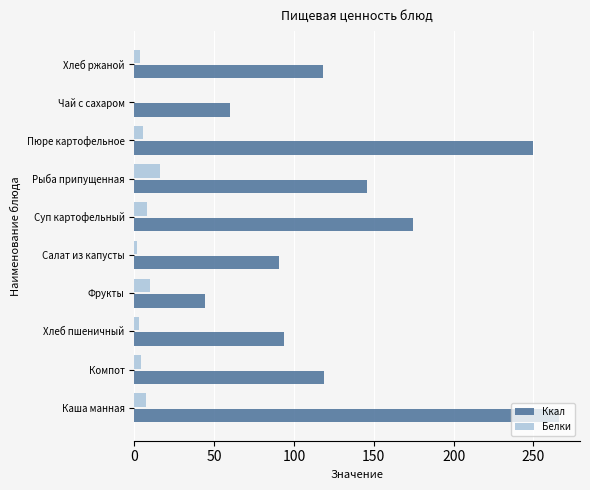

At which label is Ккал closest to 154?

Рыба припущенная